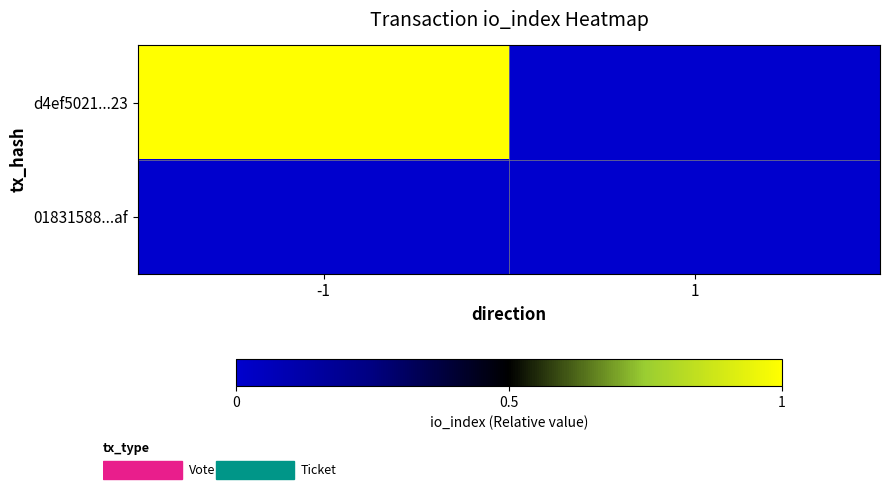

Reading left to right, transcribe all the data shown in this chart.

d4ef5021...23: -1=1	1=0
01831588...af: -1=0	1=0